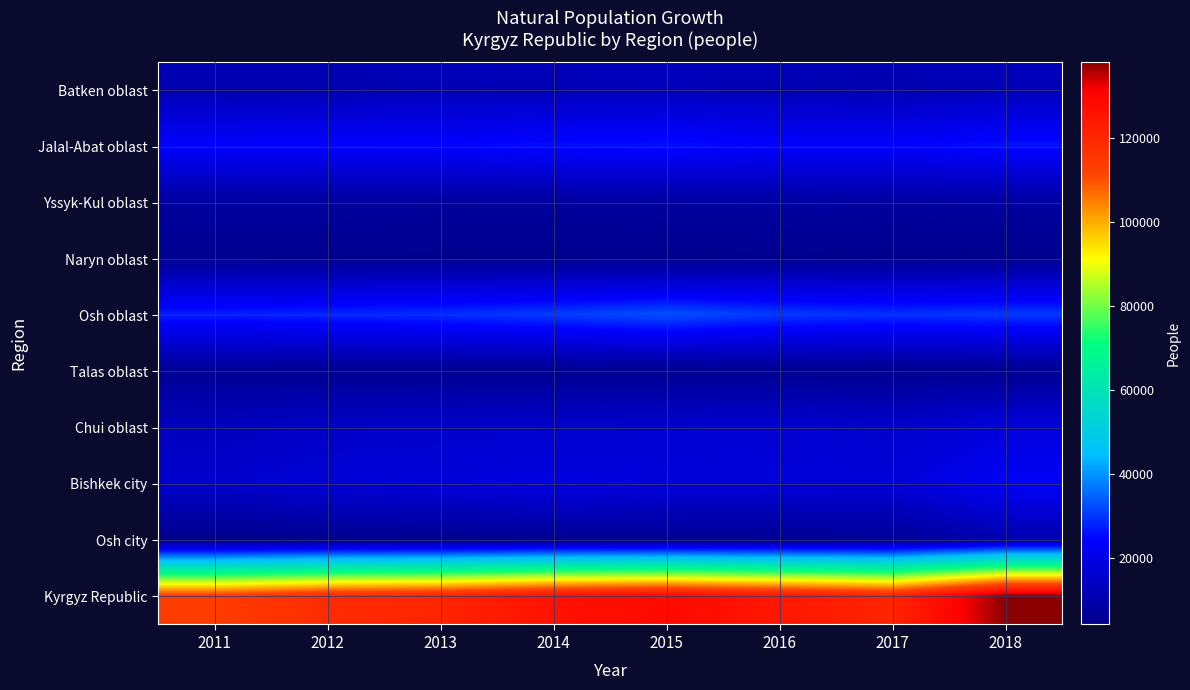

Reading right to left, extract all data points from this chart.

Batken oblast: 2018=12523	2017=11099	2016=11800	2015=12791	2014=12242	2013=11825	2012=11110	2011=10869
Jalal-Abat oblast: 2018=25948	2017=24222	2016=24144	2015=25891	2014=25649	2013=24625	2012=24454	2011=24211
Yssyk-Kul oblast: 2018=8036	2017=7579	2016=8321	2015=7798	2014=7407	2013=7150	2012=7606	2011=7649
Naryn oblast: 2018=4727	2017=4529	2016=4897	2015=4500	2014=4587	2013=4836	2012=5033	2011=5073
Osh oblast: 2018=30234	2017=29301	2016=30286	2015=32938	2014=30617	2013=29001	2012=28133	2011=27333
Talas oblast: 2018=5036	2017=4638	2016=4966	2015=5157	2014=5163	2013=5249	2012=5564	2011=5790
Chui oblast: 2018=18348	2017=15364	2016=16490	2015=15883	2014=15630	2013=14914	2012=14671	2011=13173
Bishkek city: 2018=22912	2017=17602	2016=17982	2015=18027	2014=19267	2013=18054	2012=17199	2011=15547
Osh city: 2018=10396	2017=6120	2016=5799	2015=5659	2014=5687	2013=4986	2012=4962	2011=4026
Kyrgyz Republic: 2018=138160	2017=120454	2016=124685	2015=128644	2014=126249	2013=120640	2012=118732	2011=113671